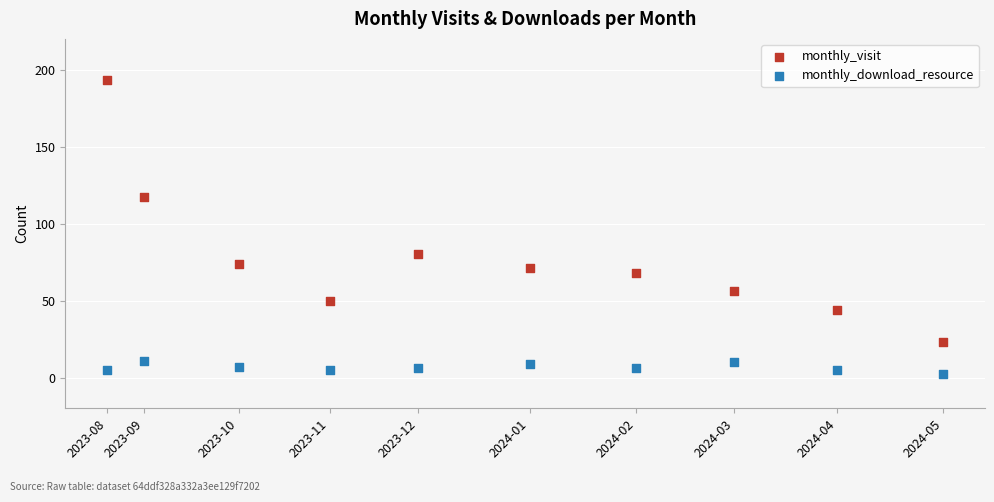

In the monthly_visit series, what Y value is closest to 108?

117